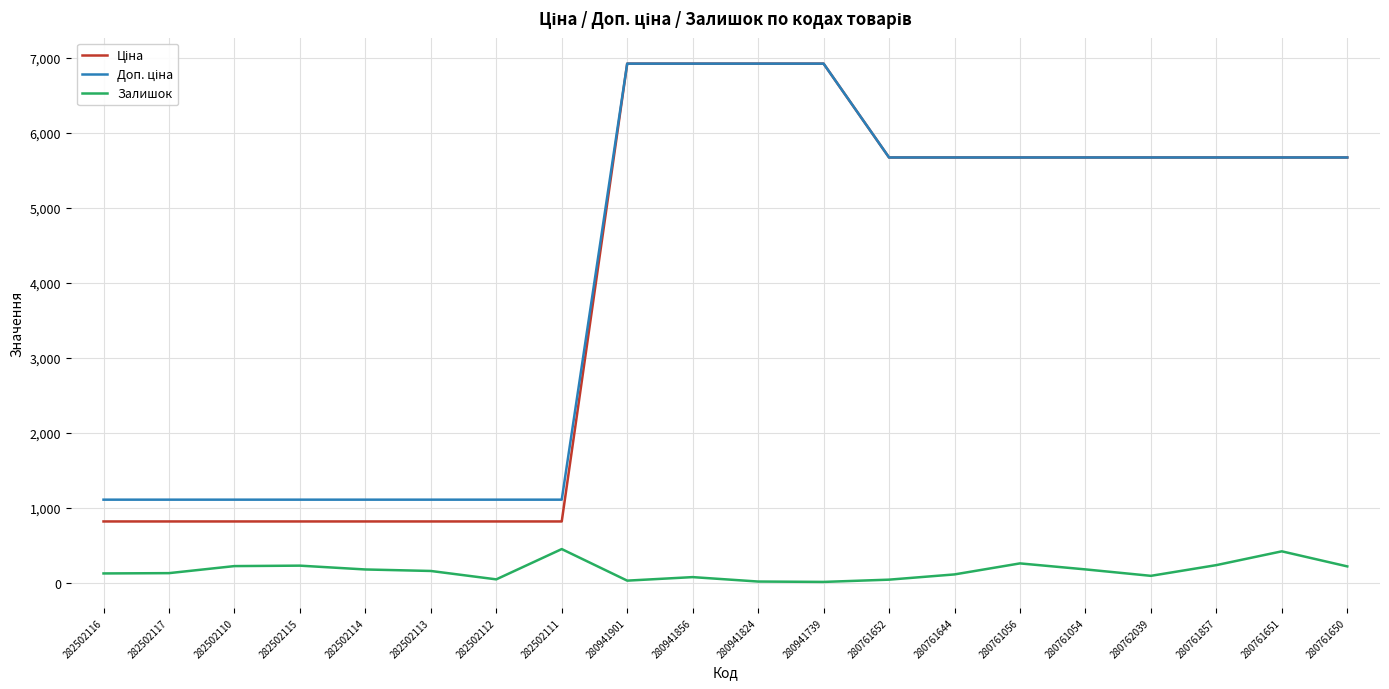

The Залишок series shows 98.4 at 282502111. True or false?

False